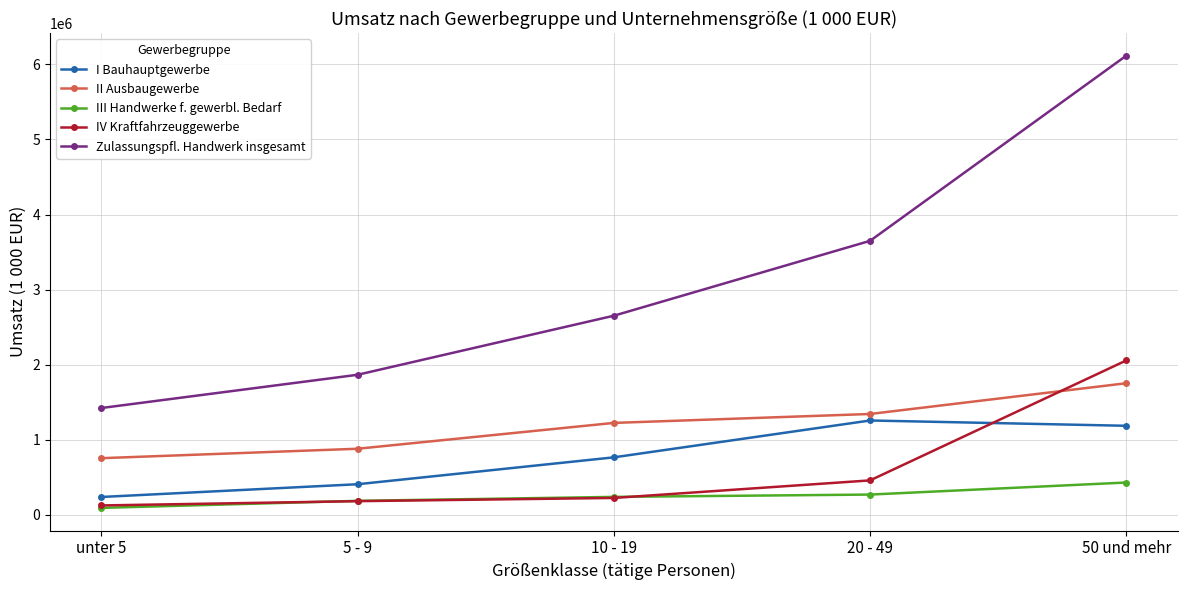

The value of Zulassungspfl. Handwerk insgesamt at 10 - 19 is 2651217. True or false?

True